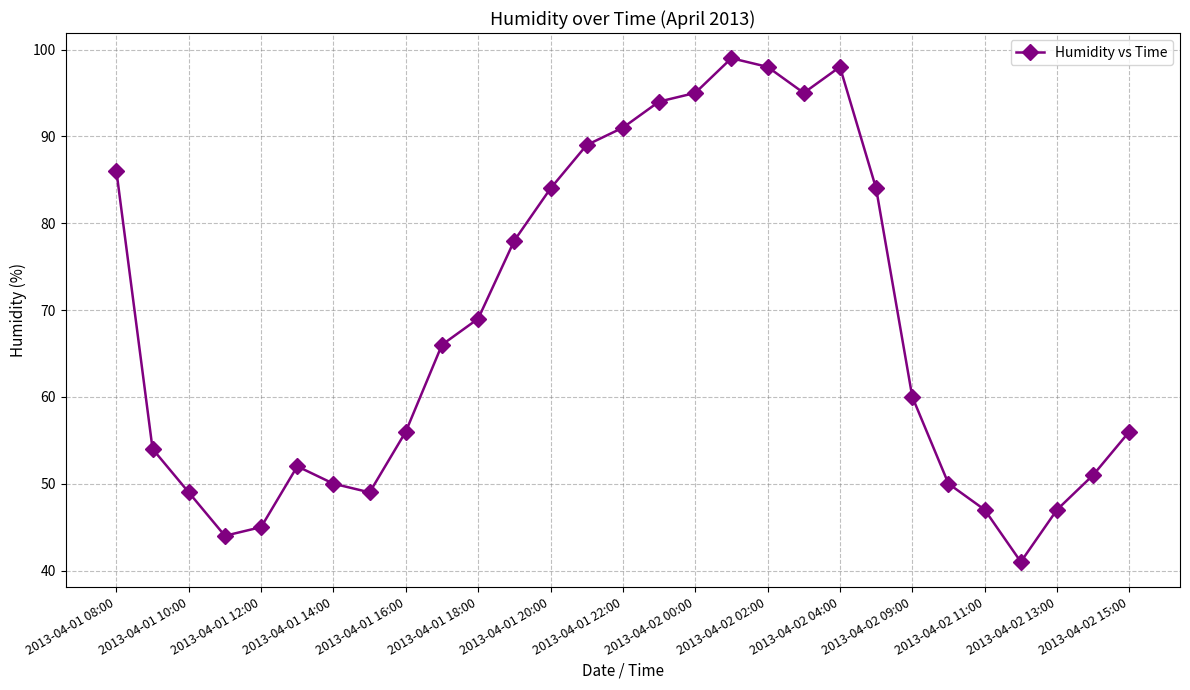

What is the greatest value displayed?

99